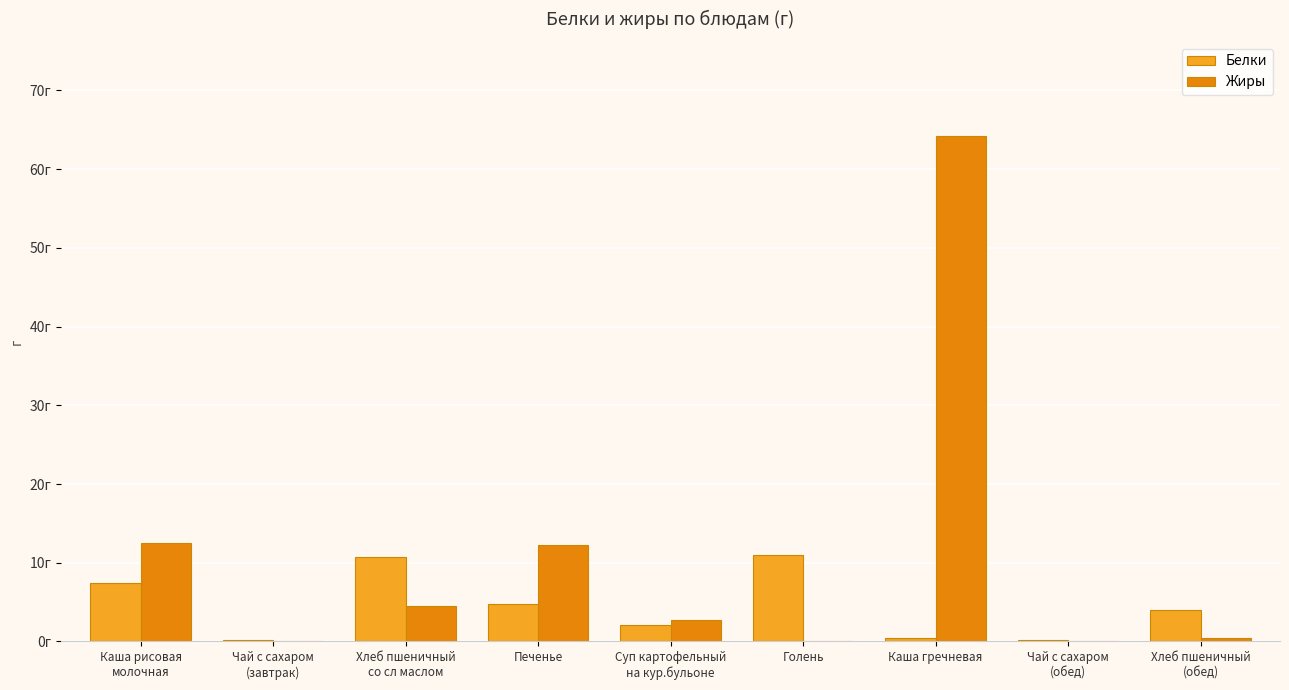

What is the spread (max minus min) of values at Чай с сахаром
(завтрак)?

0.2